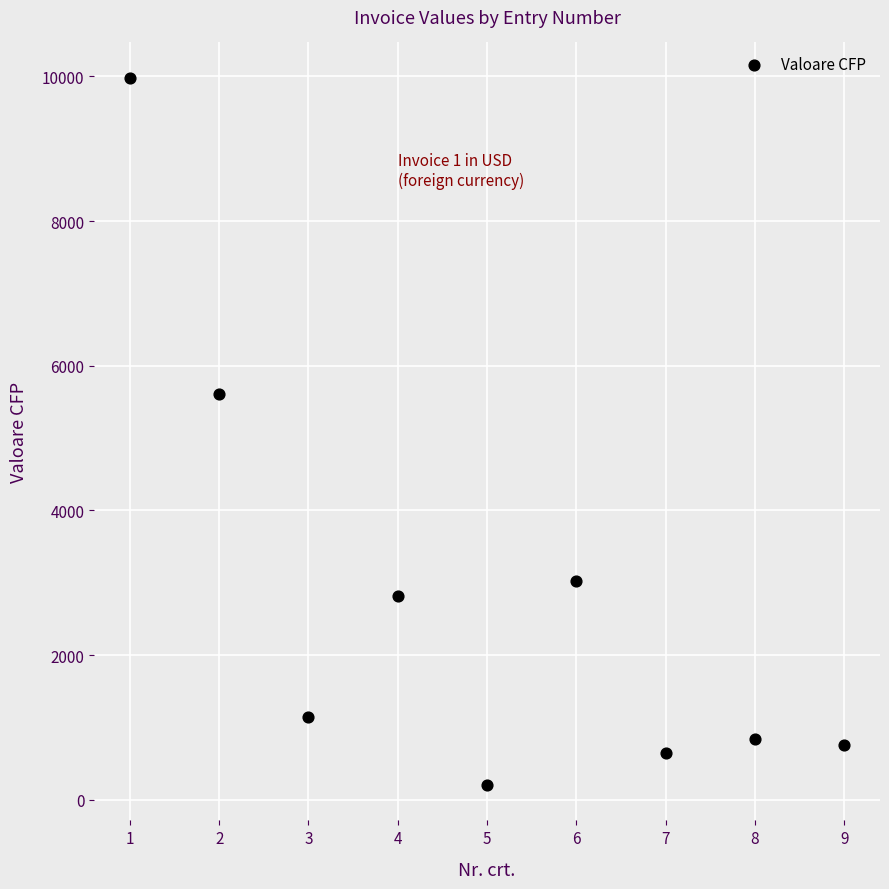

What is the range of X values (max minus min)?

8.0